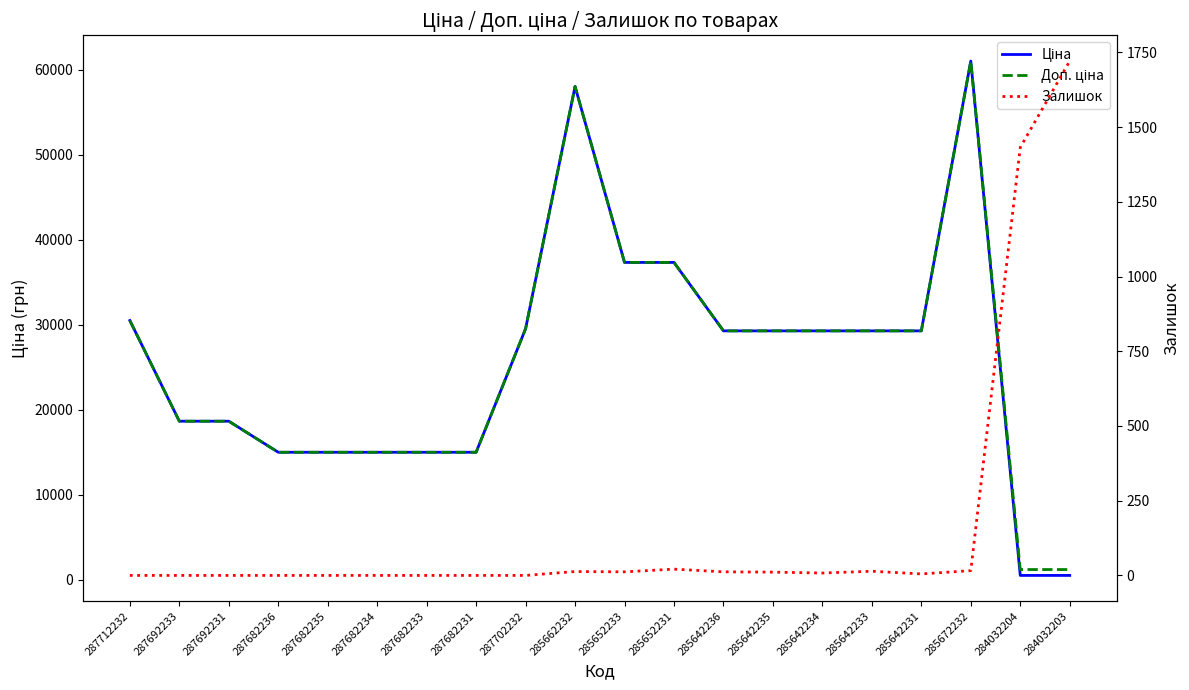

True or false: Залишок has a value of 918.8 at 287682233.

False